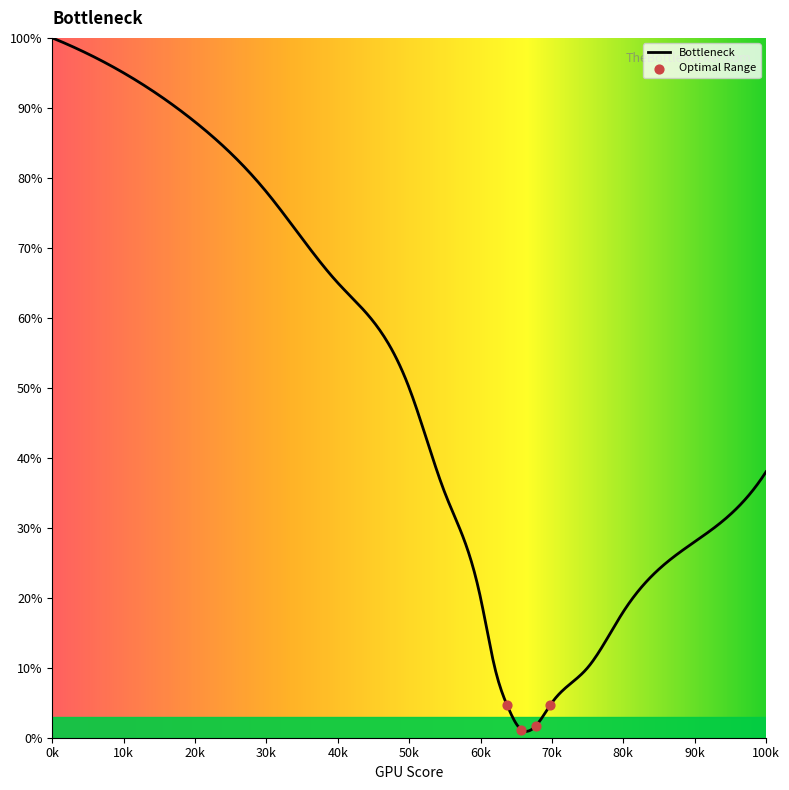

What is the greatest value displayed?

100.0